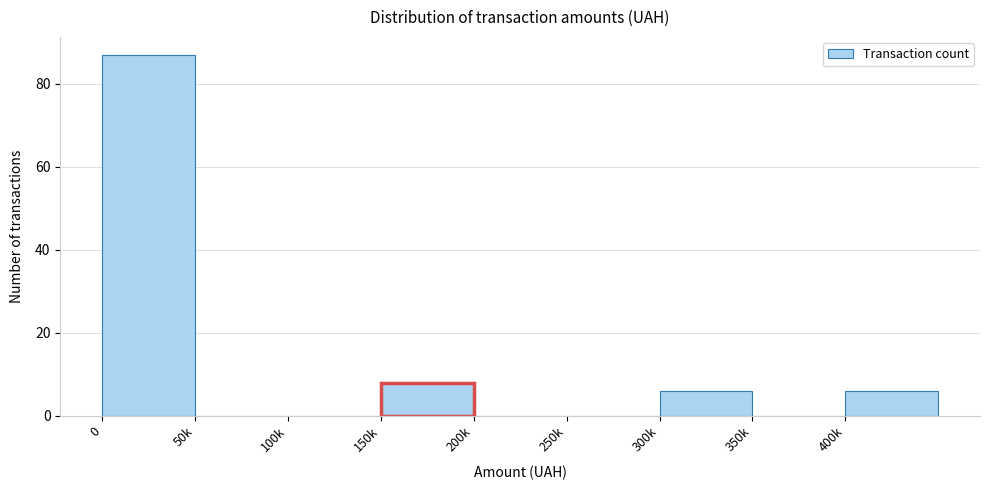

What is the sum of all values?

107